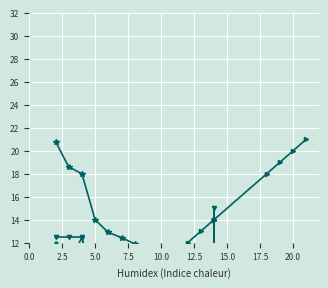

What is the difference between the maximum and minimum values in the Body series?

14.6